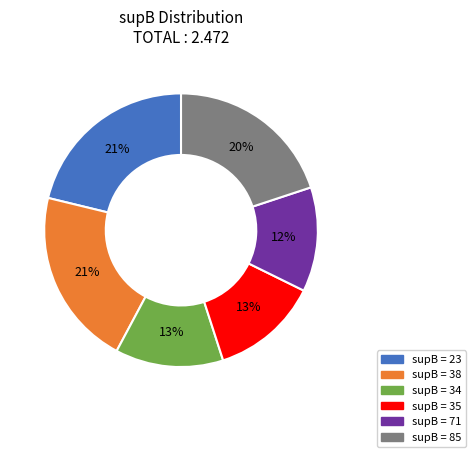

Is there any slice that represents more than half of the pie?

No